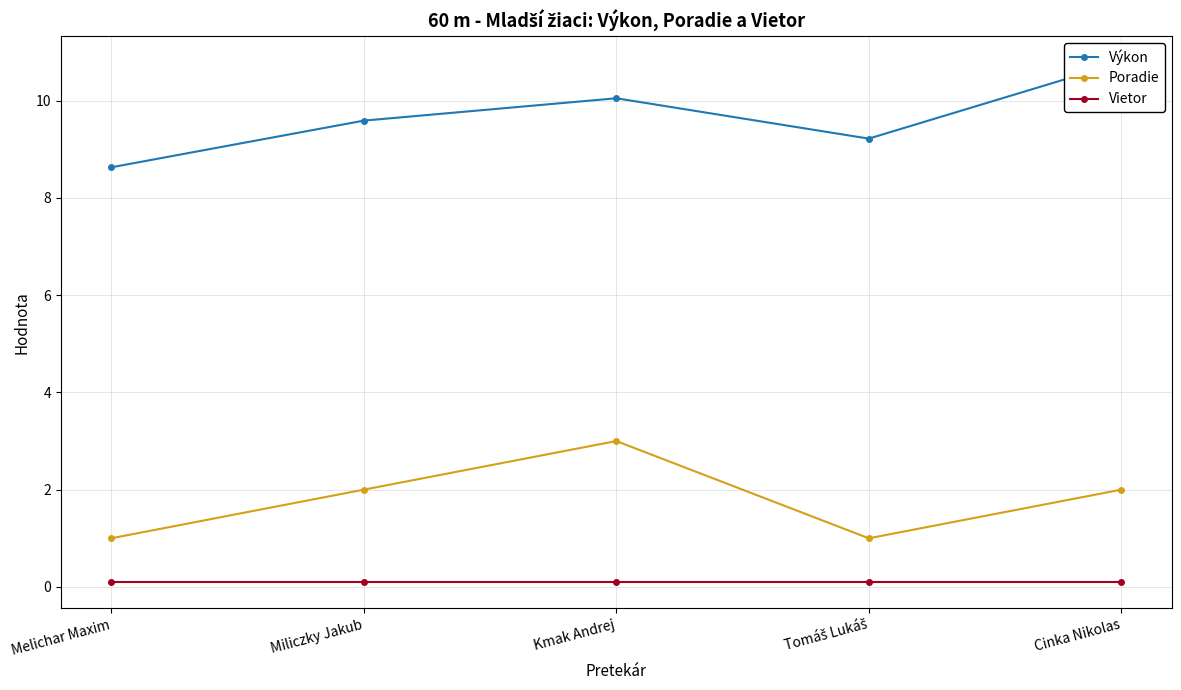

Which series has the largest range (max minus min)?

Výkon